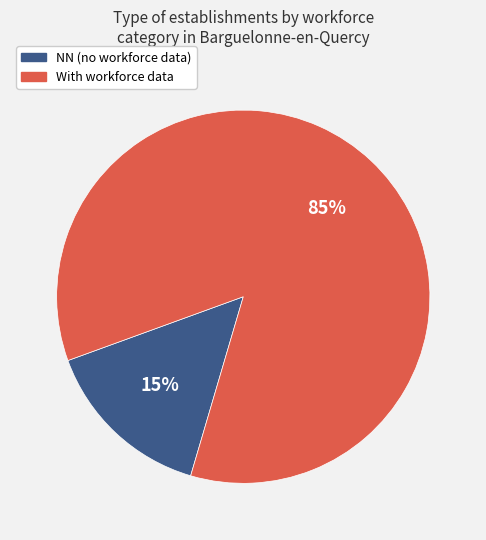

Which has a higher value, NN (no workforce data) or With workforce data?

With workforce data